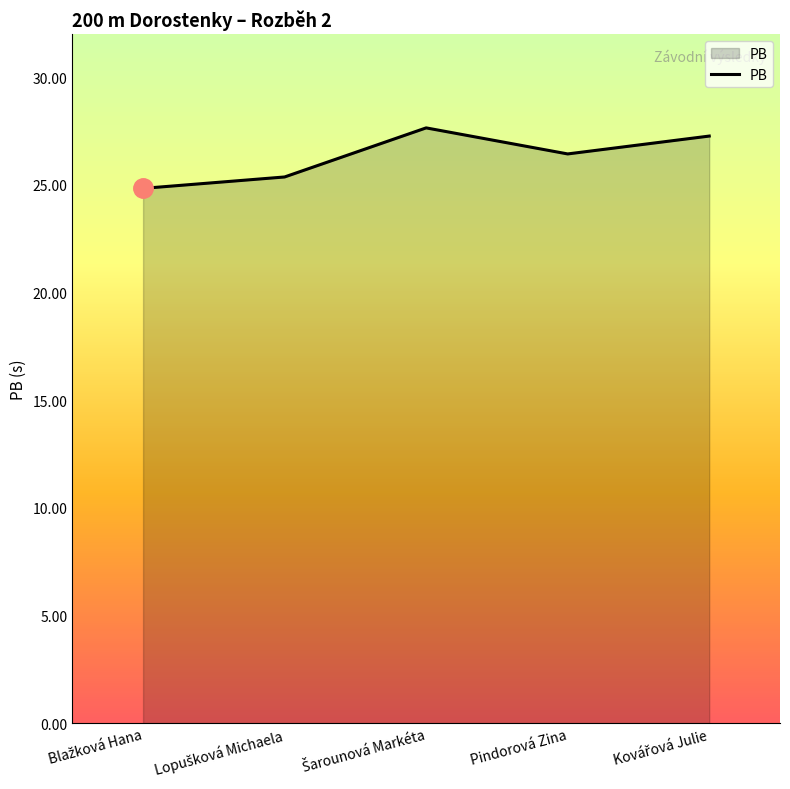

Is it true that the value at Pindorová Zina is 26.4?

True